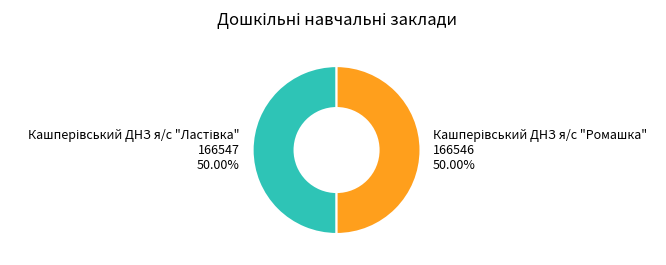

How many segments does this pie chart have?

2